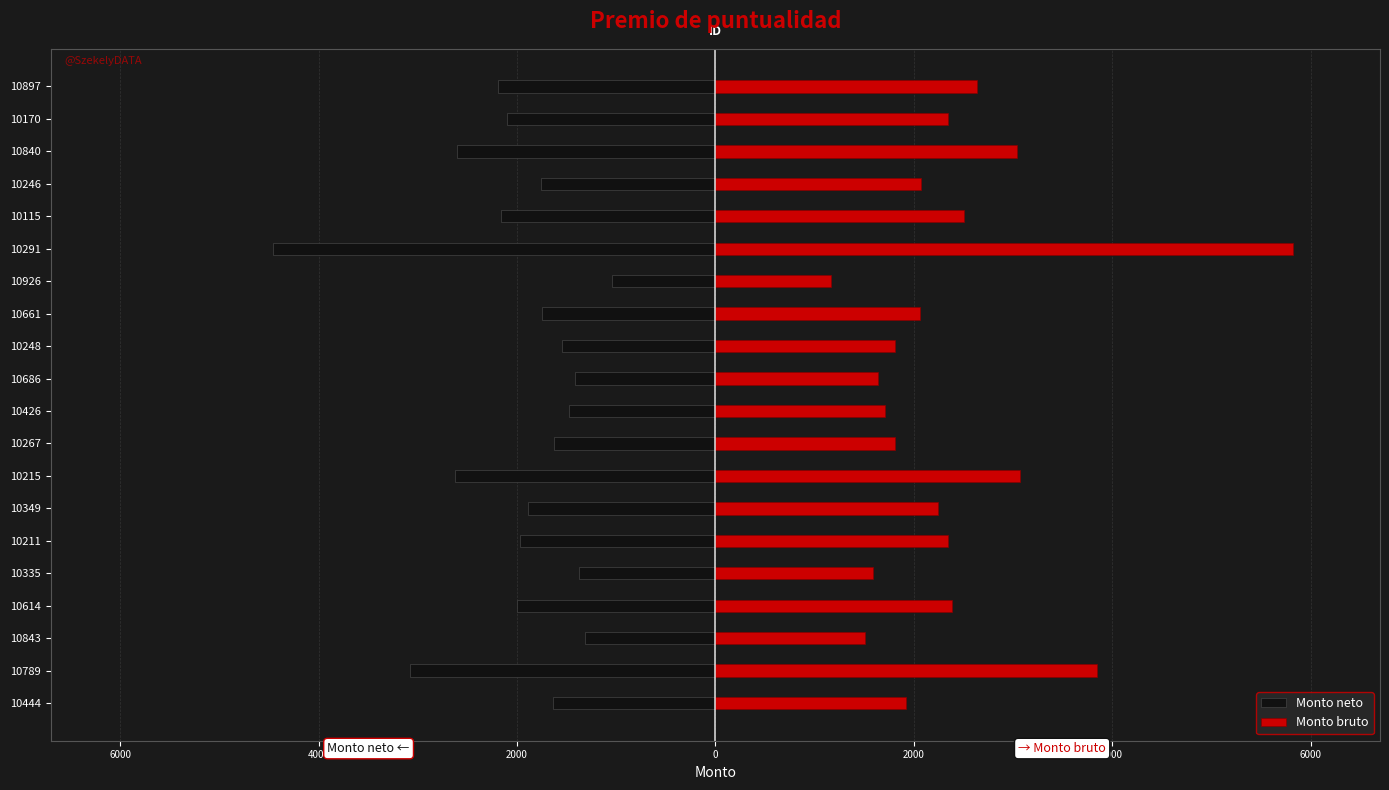

Which series has the largest total across all categories?

Monto bruto